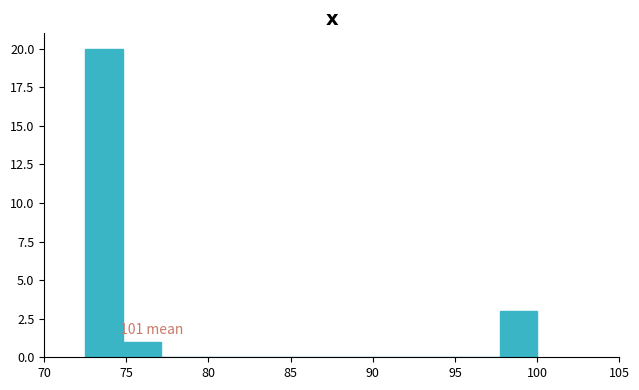

Which range on the x-axis has the tallest bar?

72.5 to 75.0